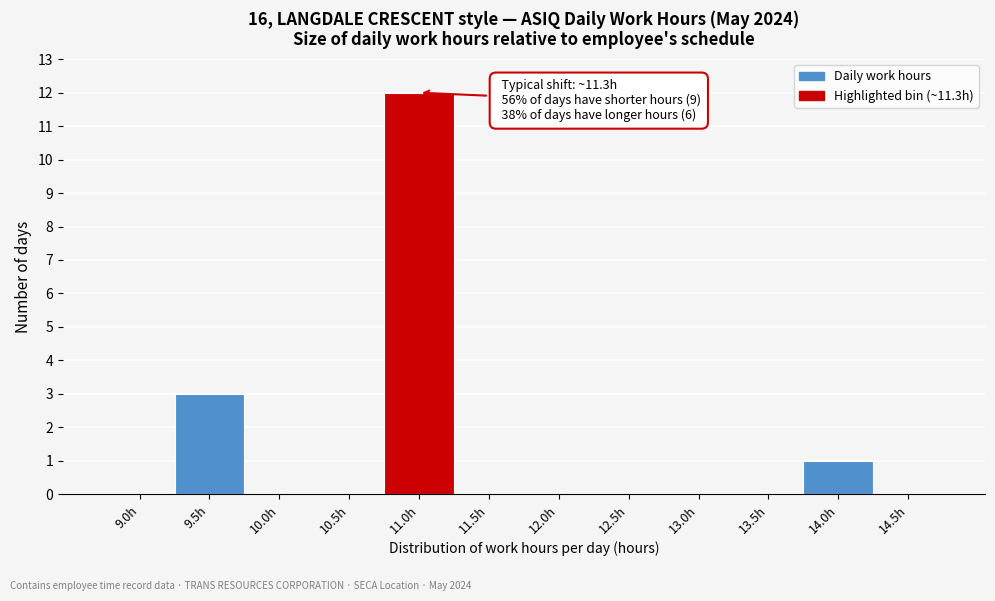

Reading left to right, list all the values displayed in this chart.

9.0h=0	9.5h=3	10.0h=0	10.5h=0	11.0h=12	11.5h=0	12.0h=0	12.5h=0	13.0h=0	13.5h=0	14.0h=1	14.5h=0